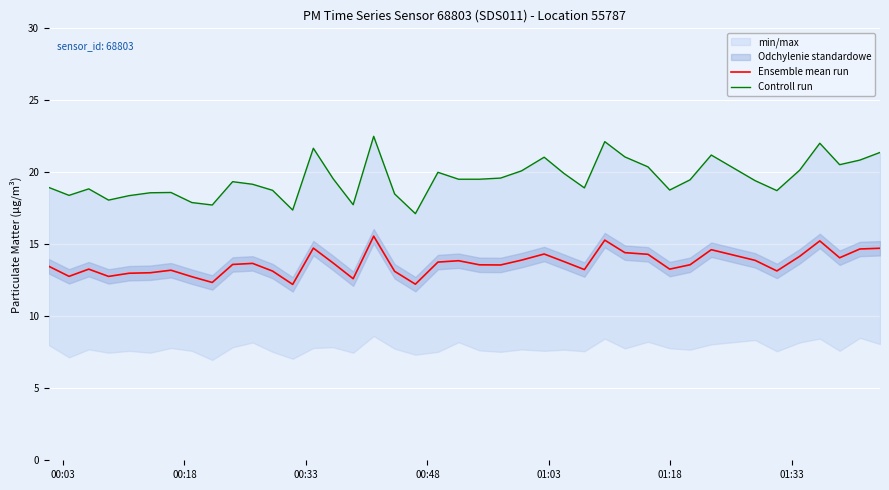

What is the maximum value for Ensemble mean run?

15.6